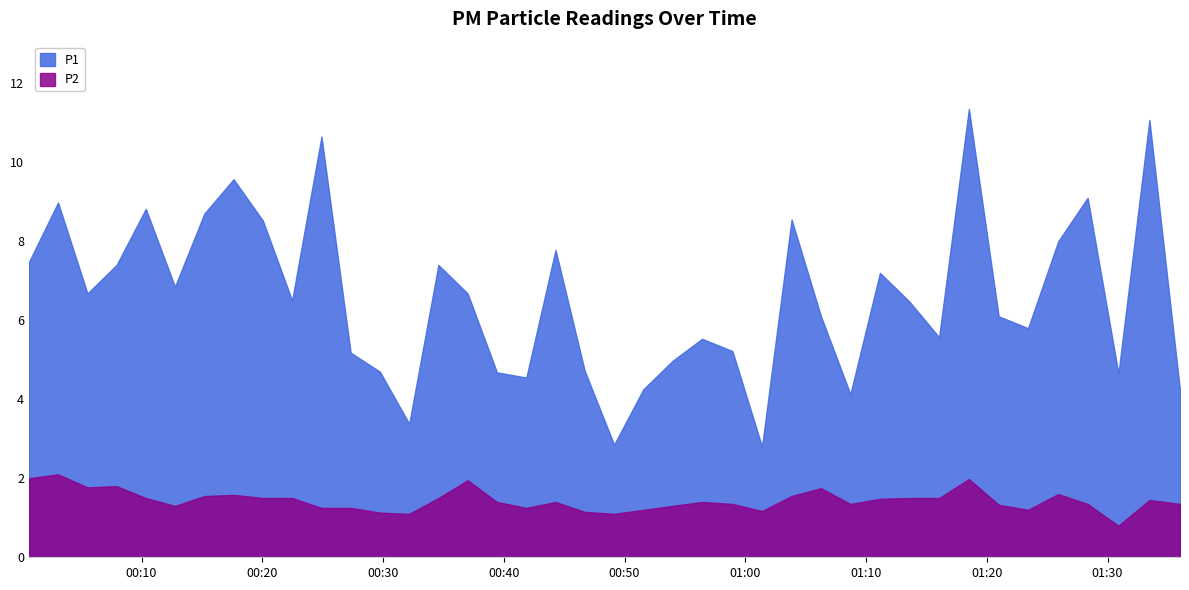

Is the value of P2 at 2022-12-07T00:29:44 greater than the value of P1 at 2022-12-07T01:08:42?

No